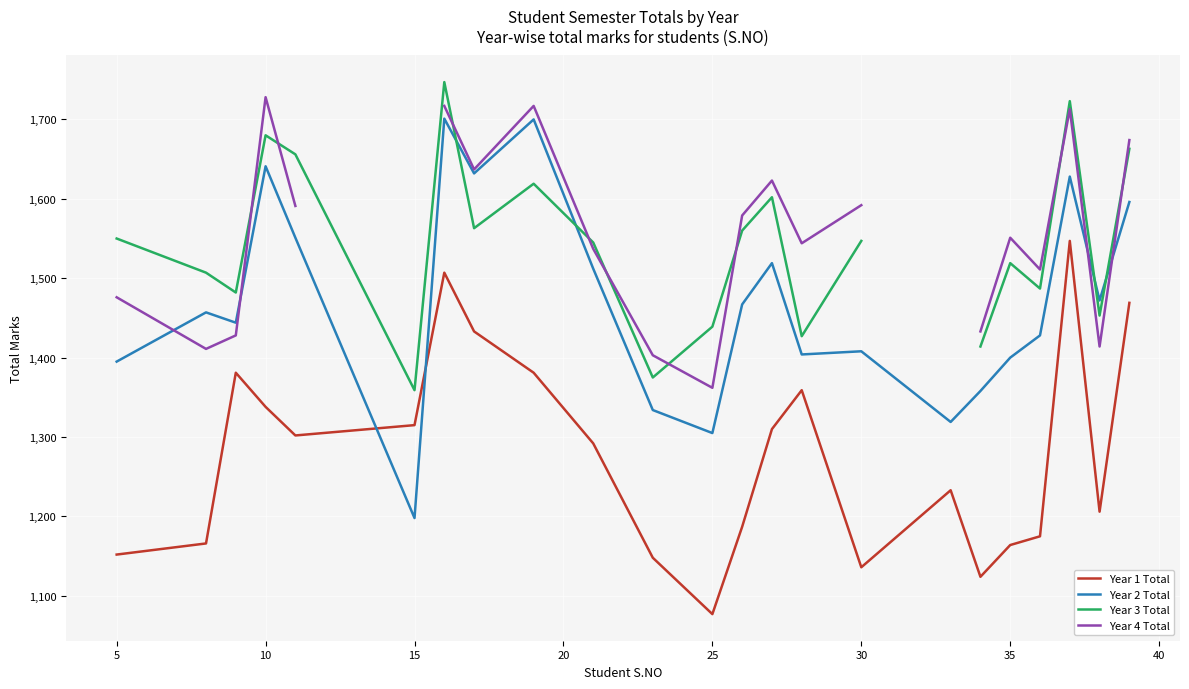

What is the maximum value for Year 2 Total?

1701